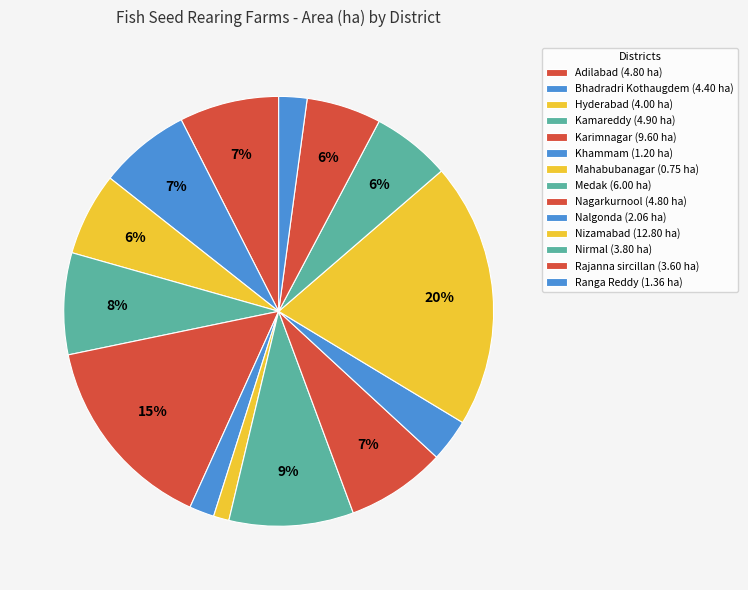

How many slices are in this pie chart?

14